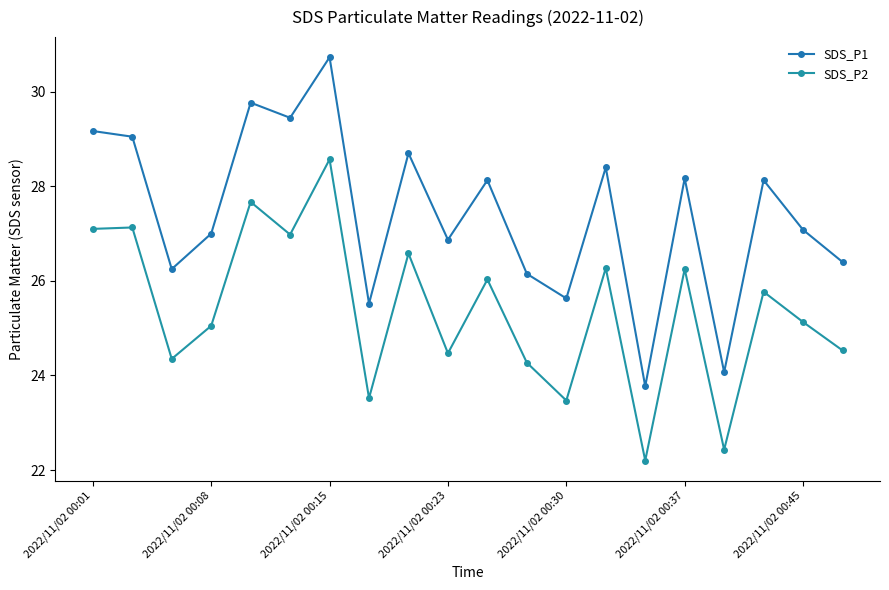

Where does the SDS_P2 series first go above 25?

2022/11/02 00:01